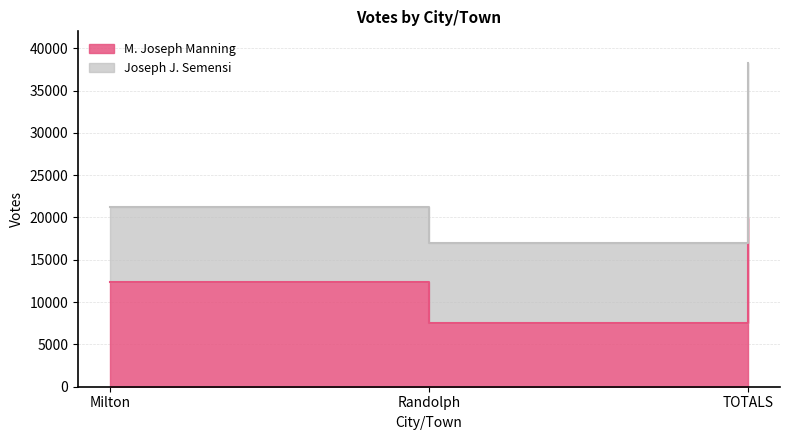

What is the difference between the maximum and minimum values?

12353